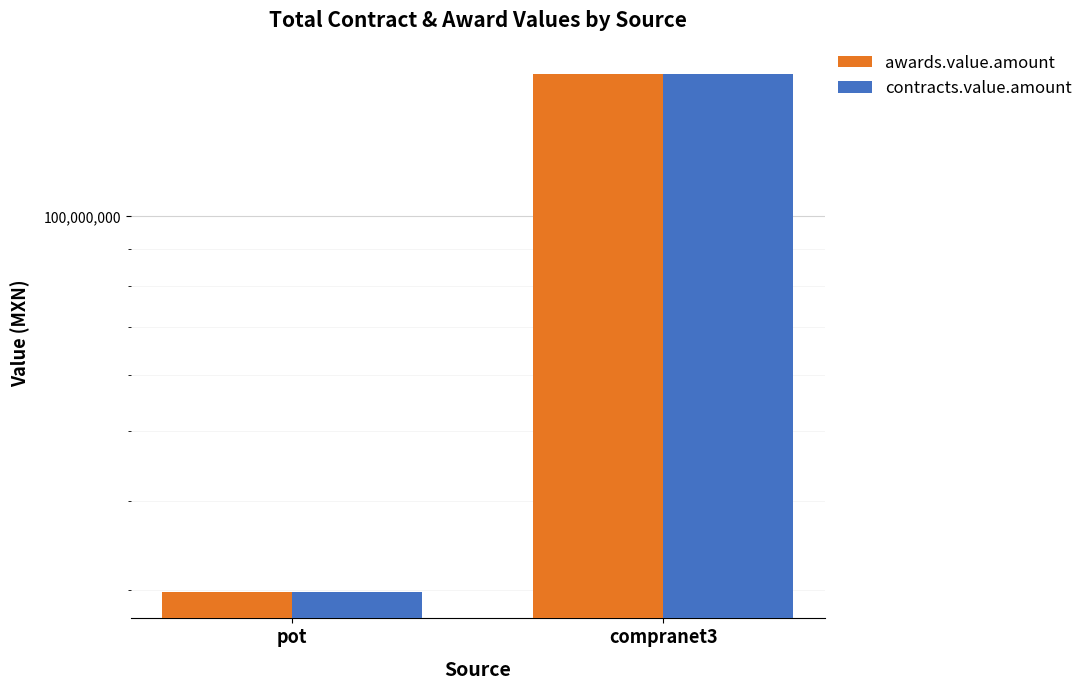

What is the label of the 2nd bar from the right?

pot